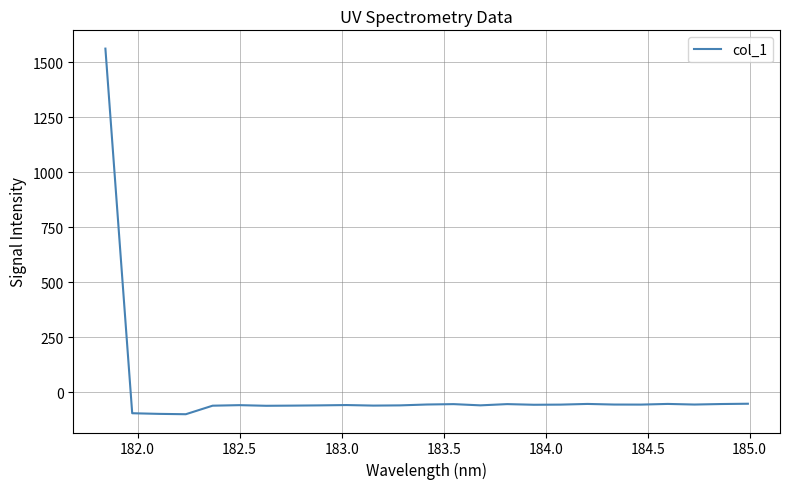

What is the difference between the maximum and minimum values?

1662.1